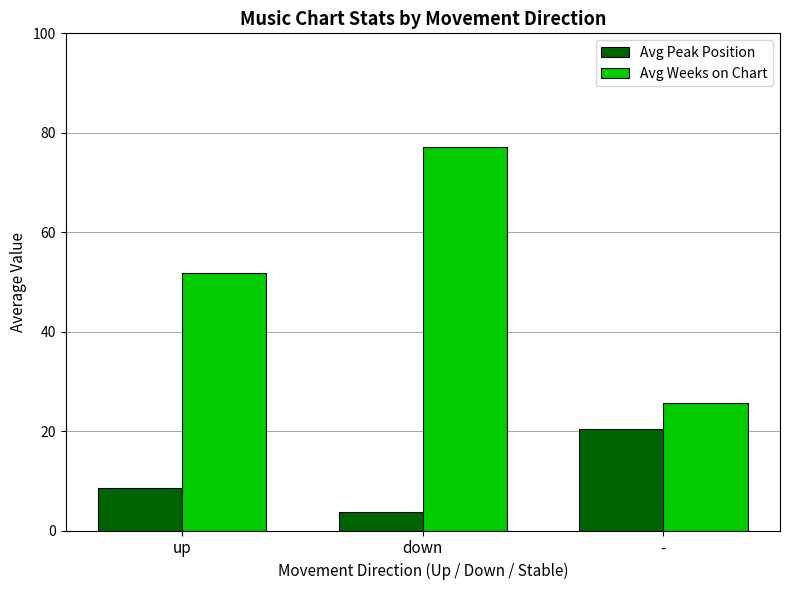

What is the difference between the Avg Weeks on Chart values at up and down?

25.4